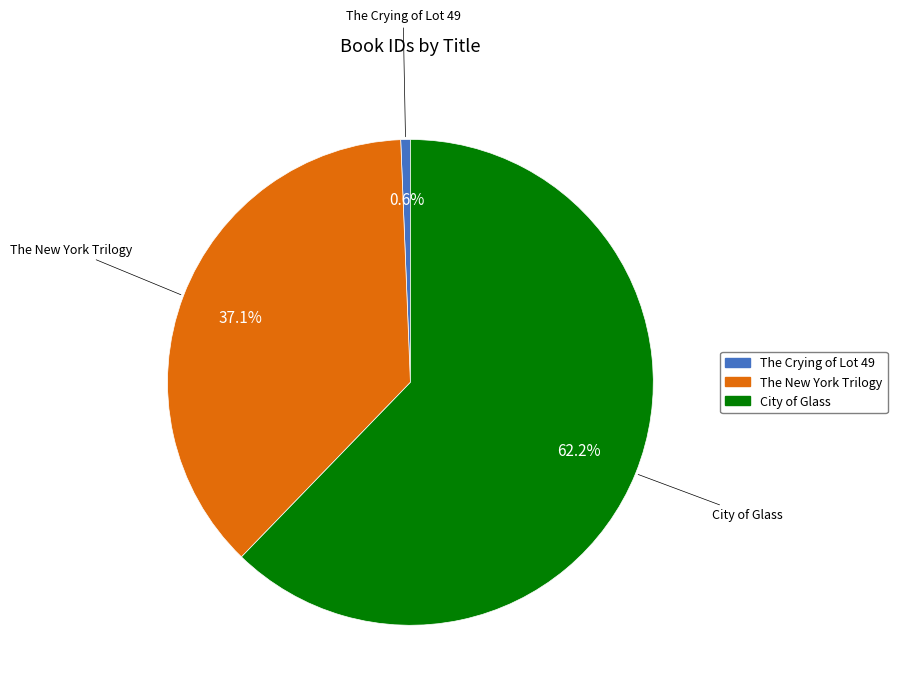

Which slice represents more than half of the pie?

City of Glass